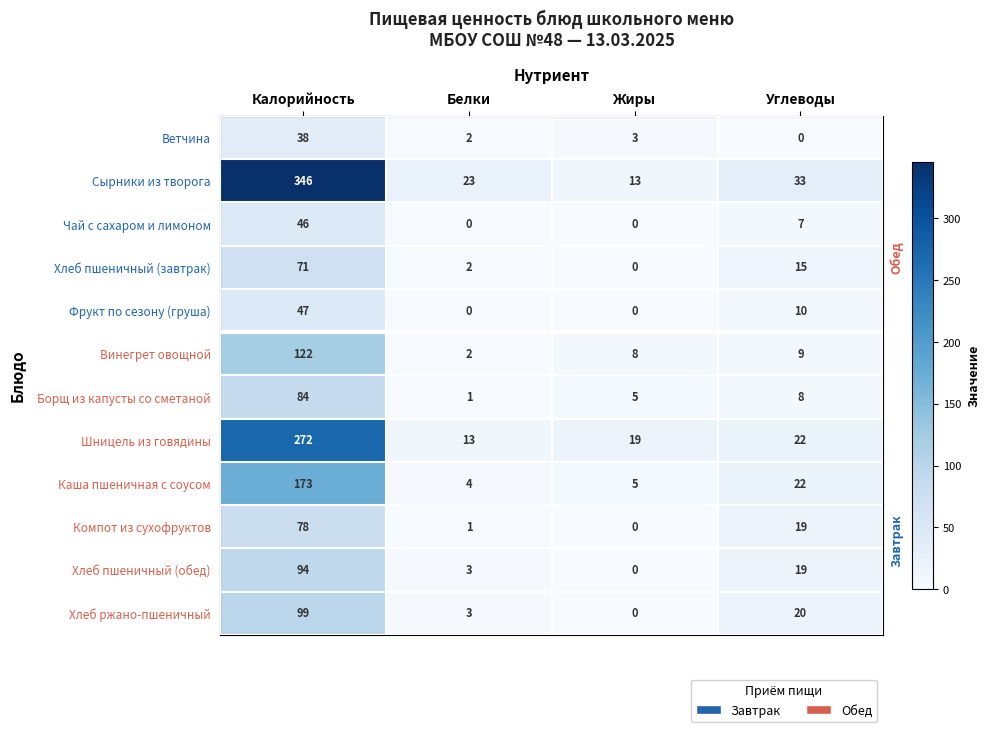

What value does the Сырники из творога series have at Жиры?

13